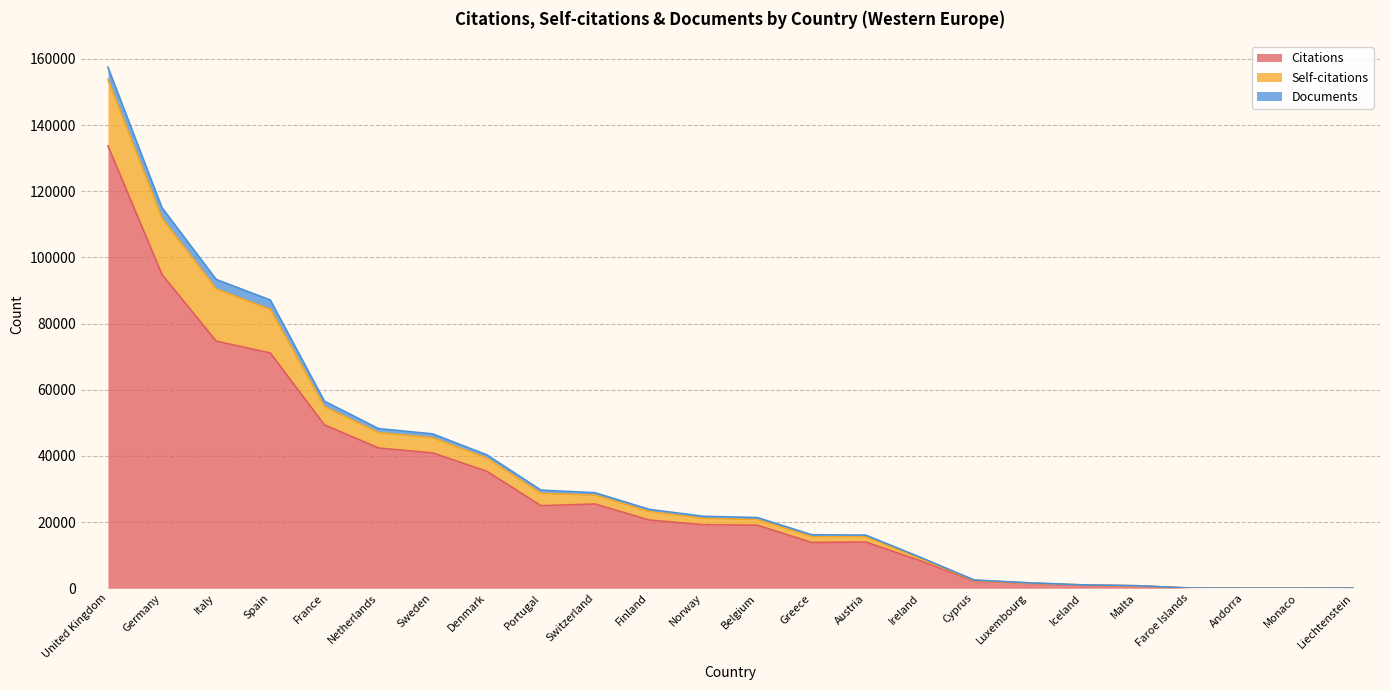

At which category is the sum across all series the highest?

United Kingdom